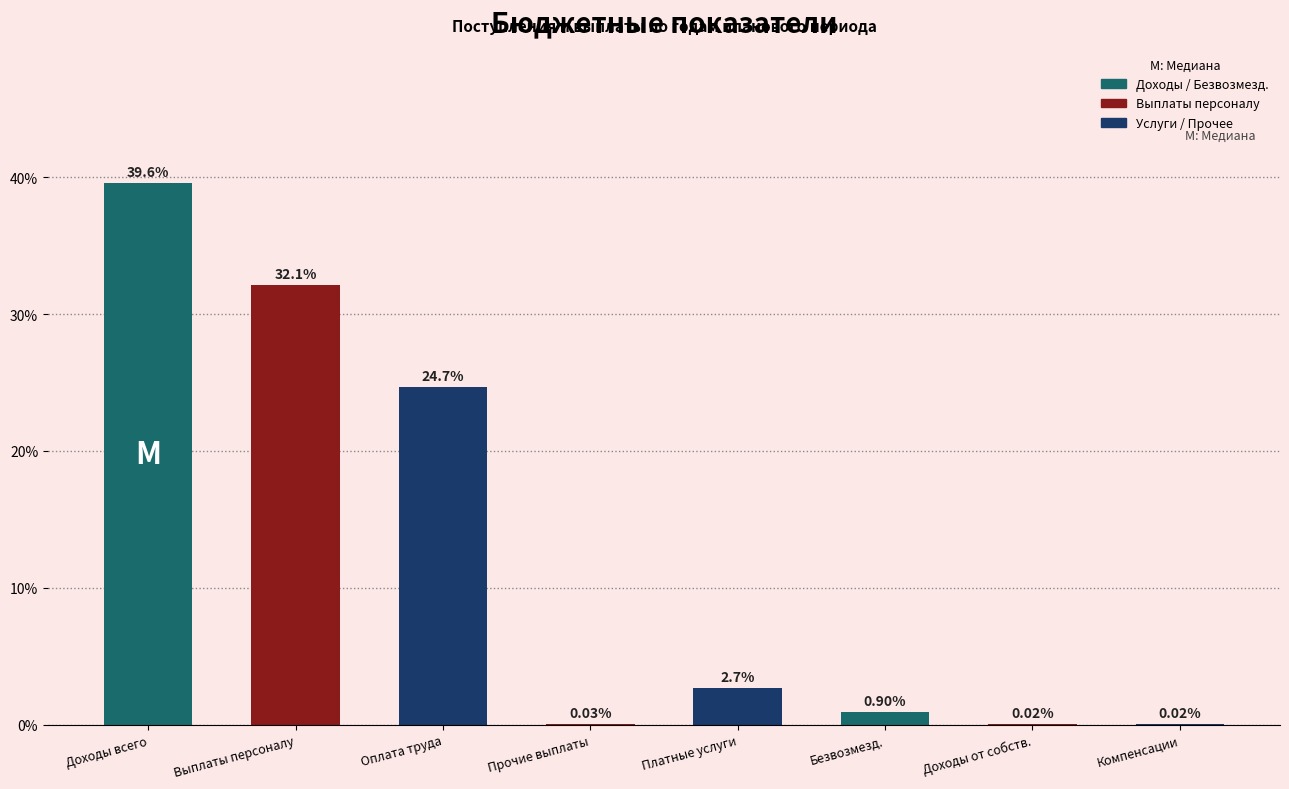

Which has a higher value, Безвозмезд. or Оплата труда?

Оплата труда